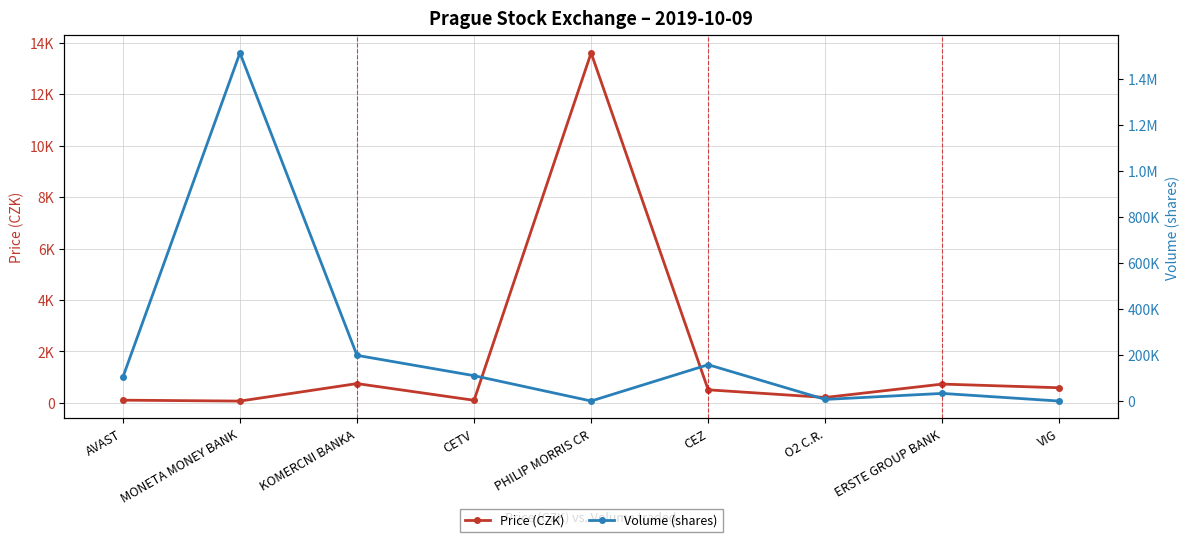

The value of Price (CZK) at MONETA MONEY BANK is 72.6. True or false?

True